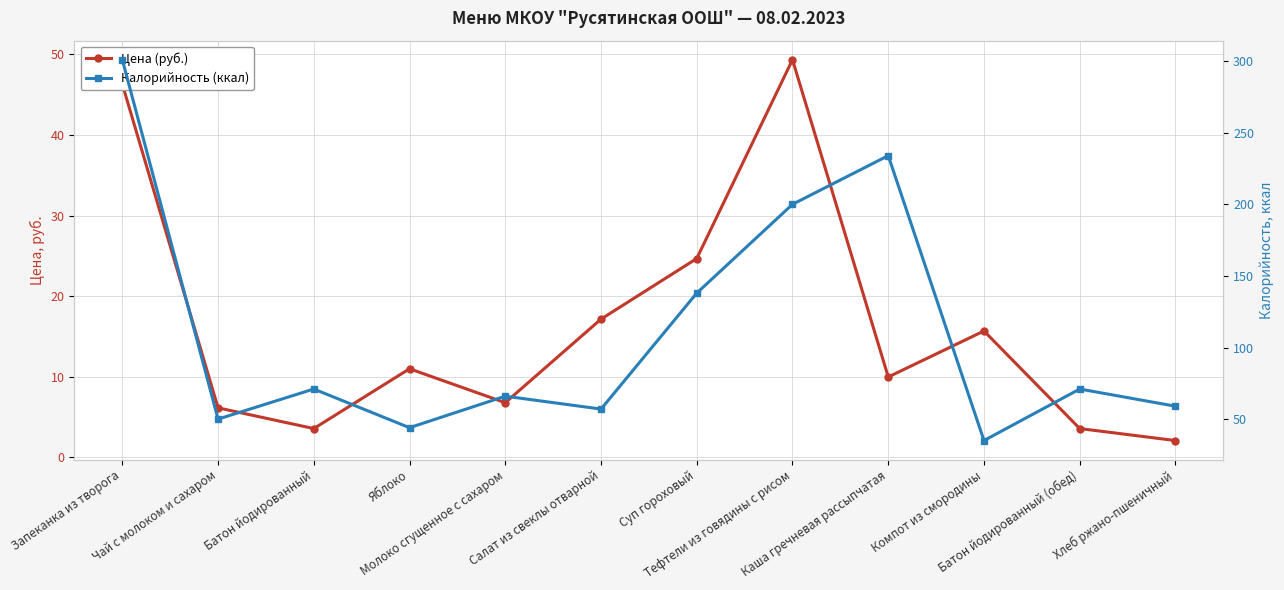

The value of Цена (руб.) at Молоко сгущенное с сахаром is 6.8. True or false?

True